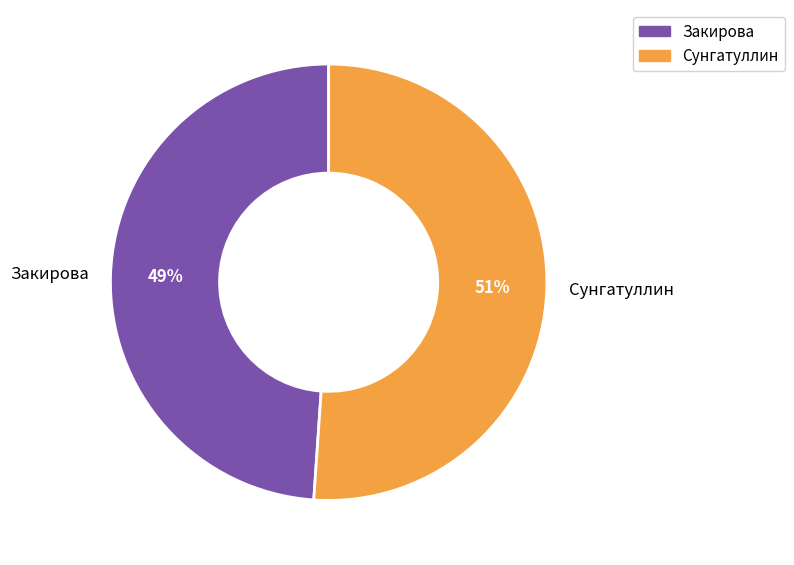

Which category has the smallest portion of the pie?

Закирова